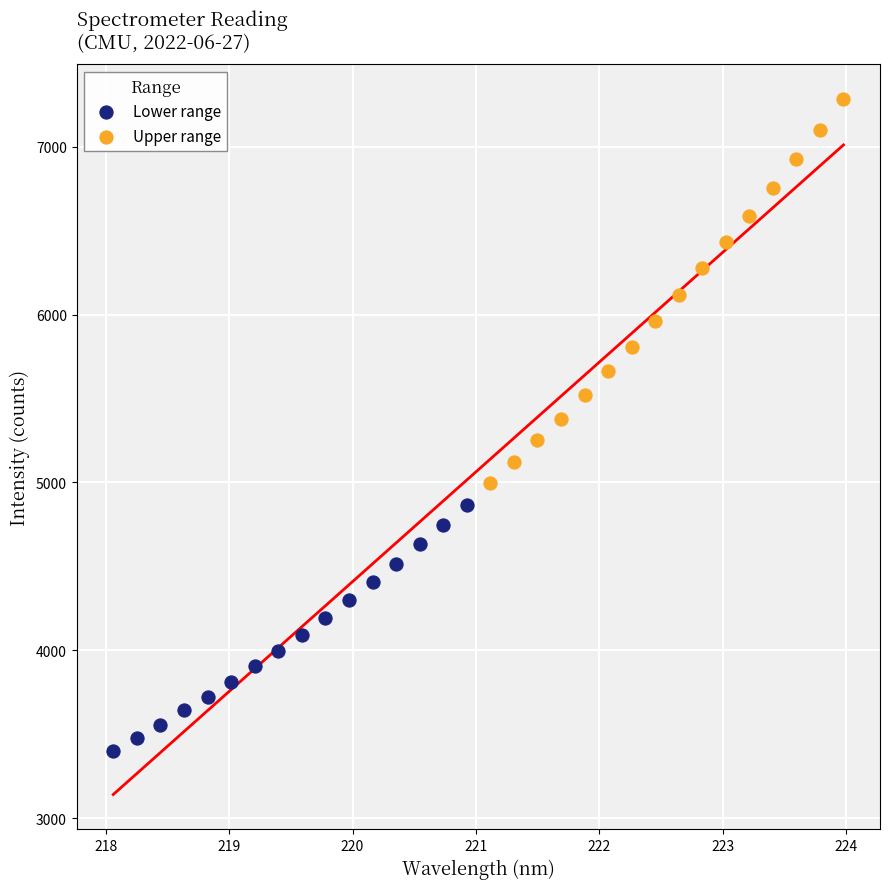

Which series has the largest Y range (max minus min)?

Upper range